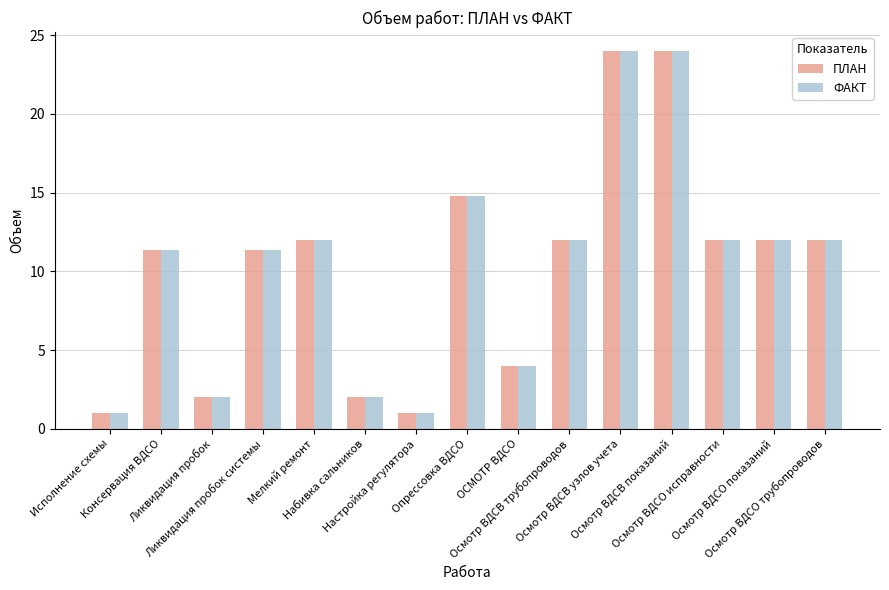

What is the label of the 1st bar from the right?

Осмотр ВДСО трубопроводов